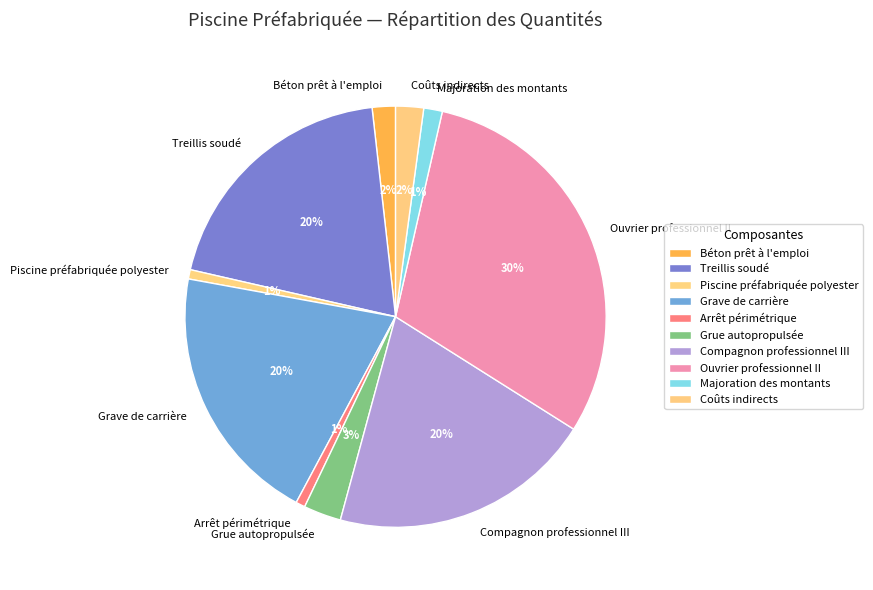

To the nearest percent, what is the average slice percentage?

10%